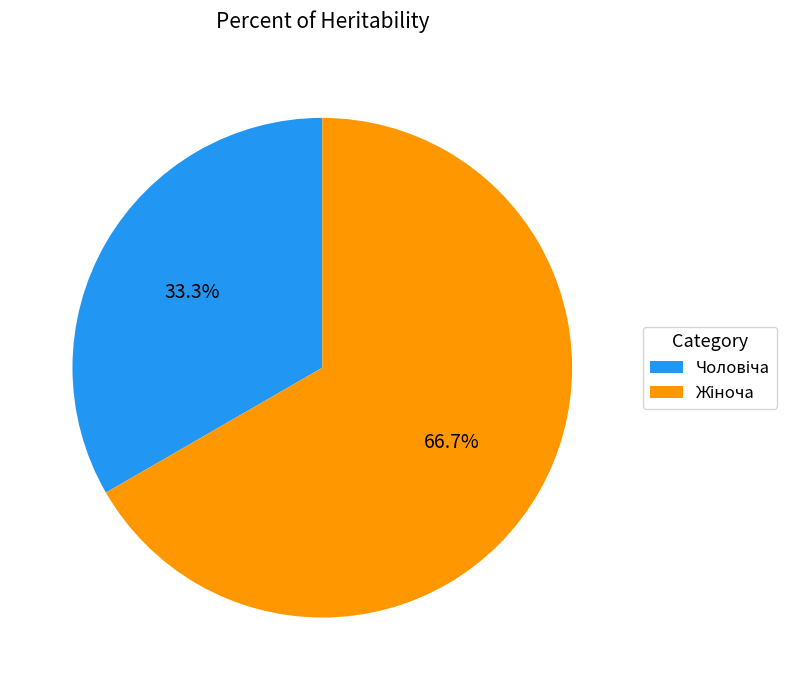

Does any single category account for the majority?

Yes